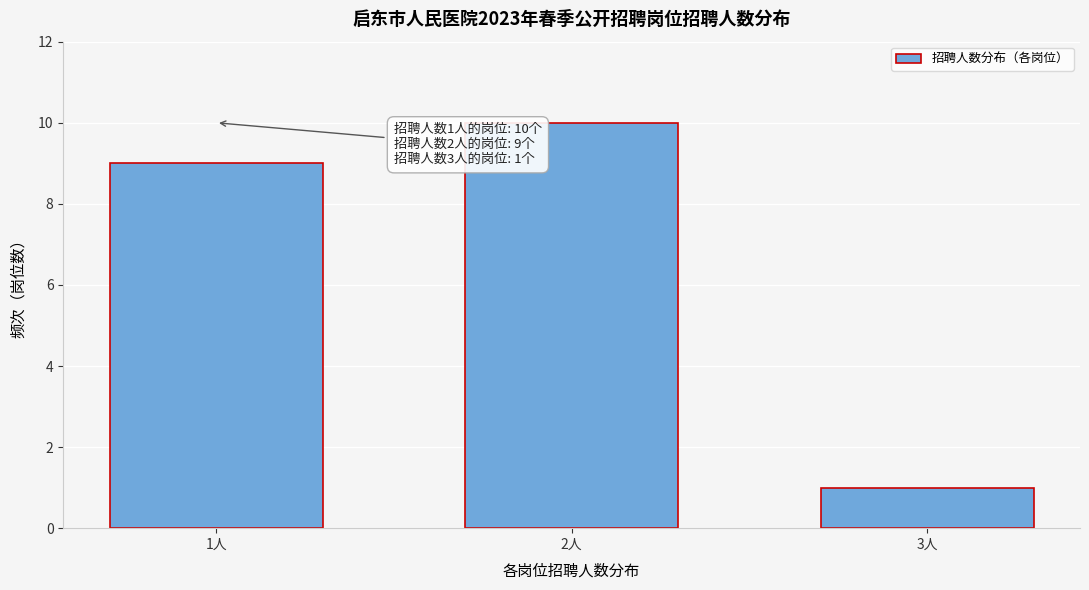

Reading right to left, what are all the values shown in this chart?

3人=1	2人=10	1人=9